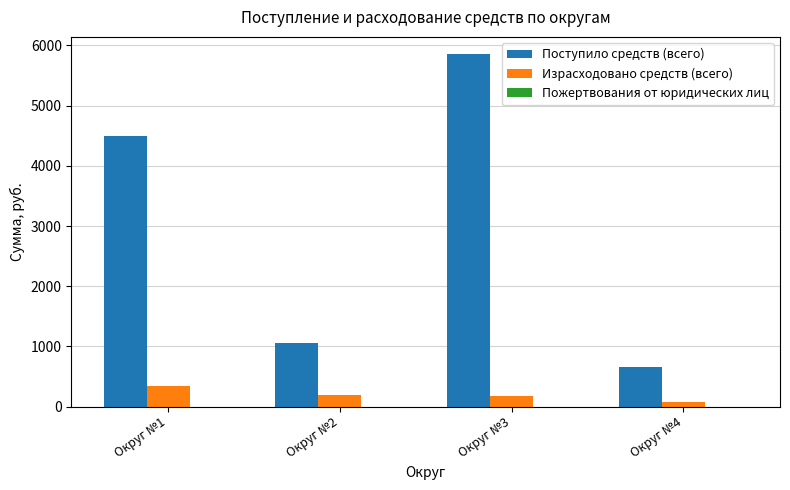

List the series in order of their peak value, highest first.

Поступило средств (всего), Израсходовано средств (всего)